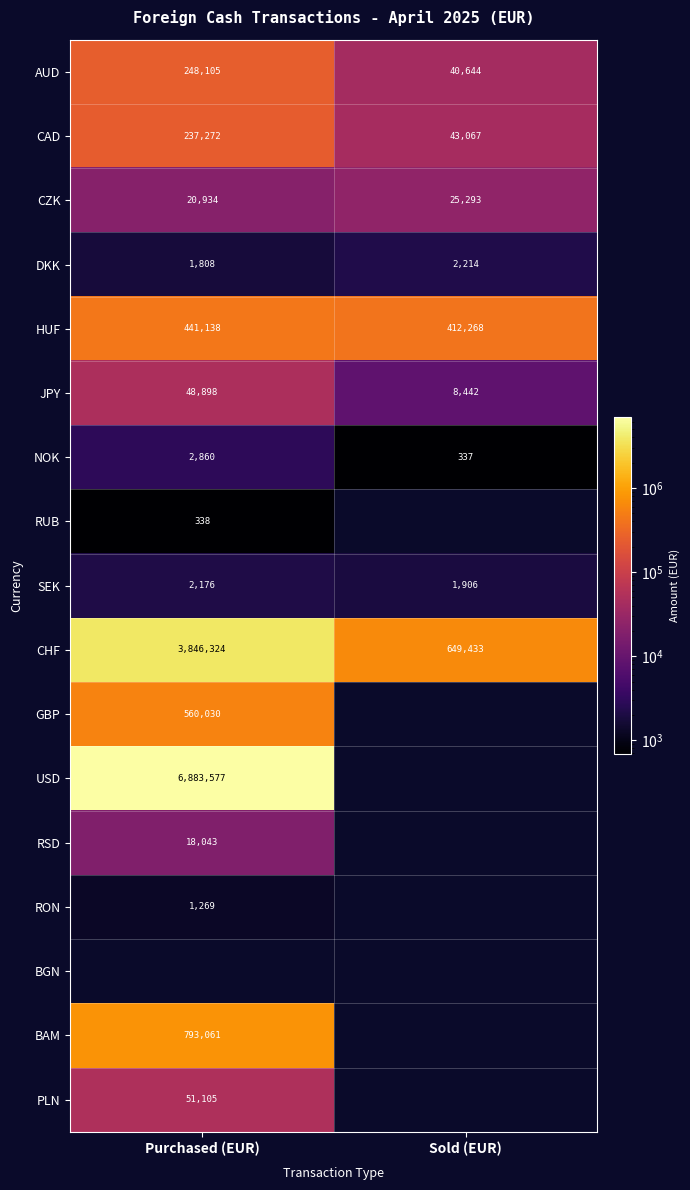

How many values in the SEK series are below 2176?

1